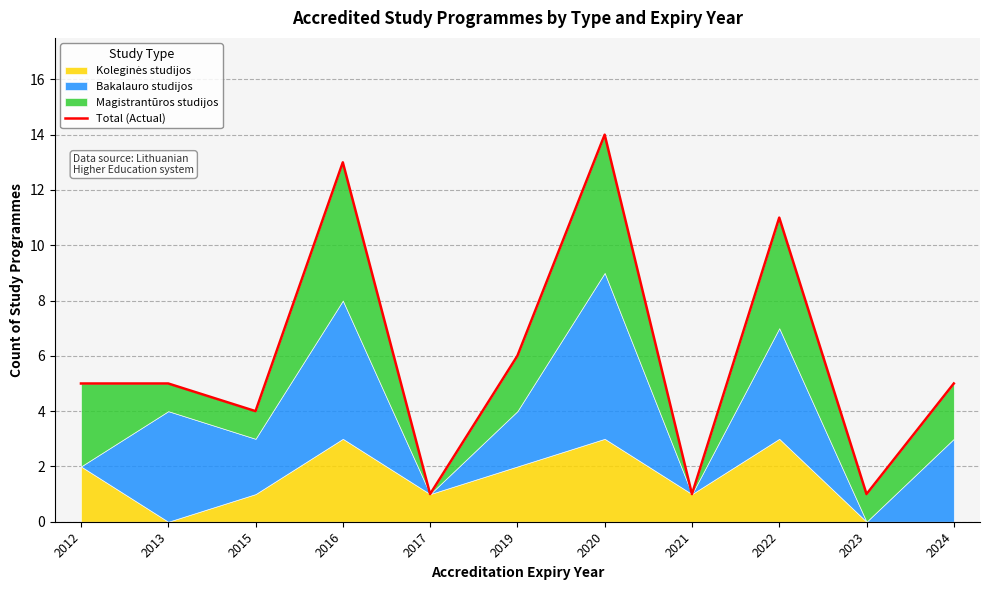

True or false: the data shows 8 at 2024.

False